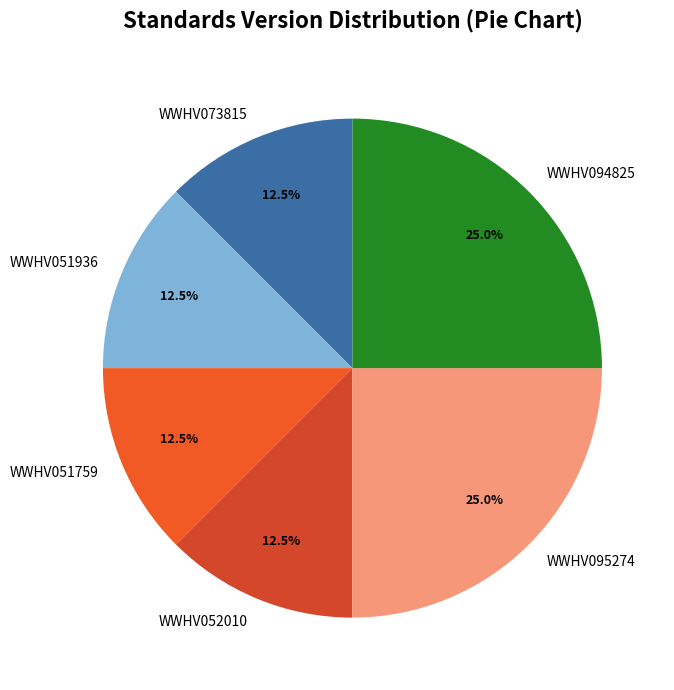

Approximately how many times larger is the value at WWHV051759 compared to WWHV052010?

1.0